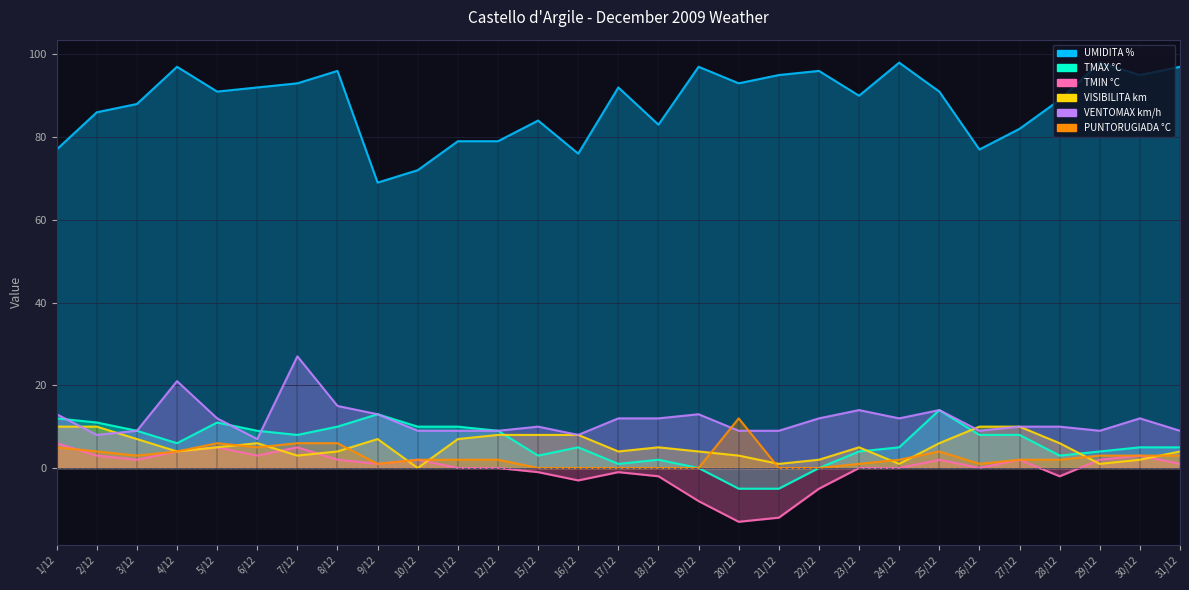

What is the sum of all TMAX °C values?

175